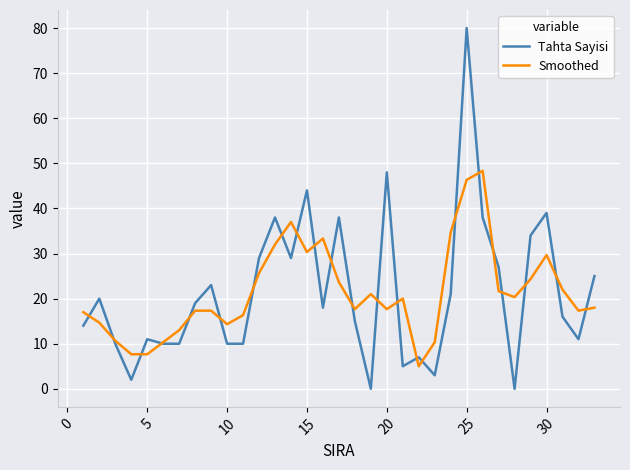

What is the minimum value for Smoothed?

5.0